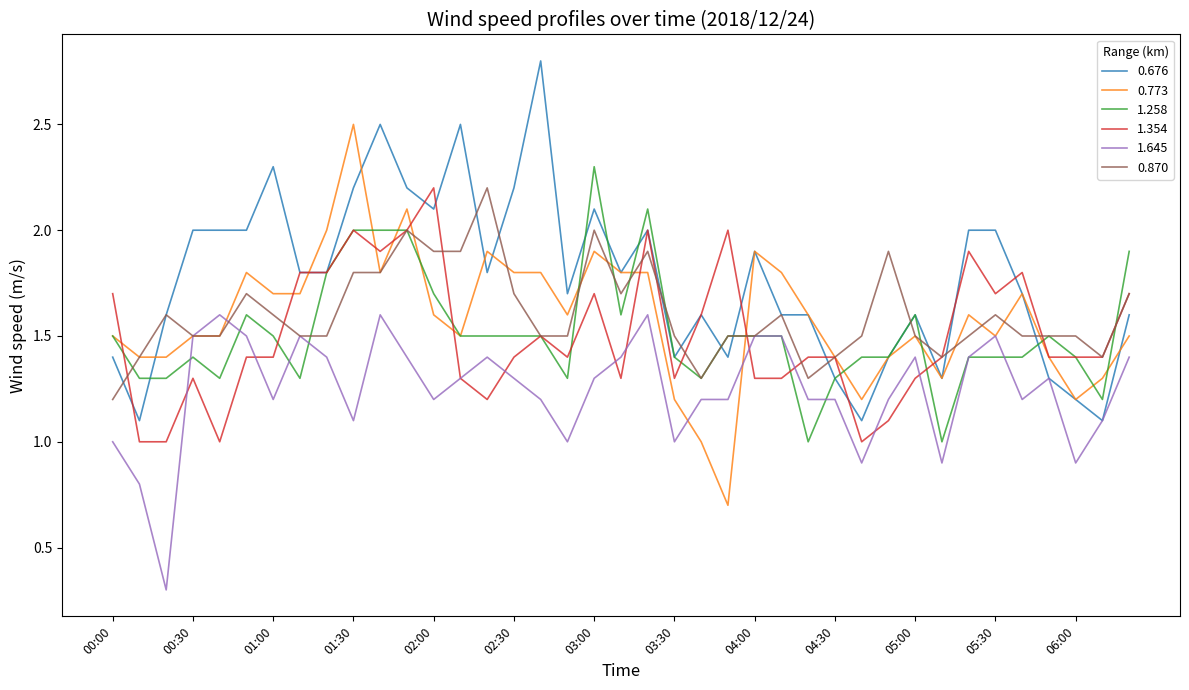

True or false: 0.773 and 0.676 cross at least once.

True